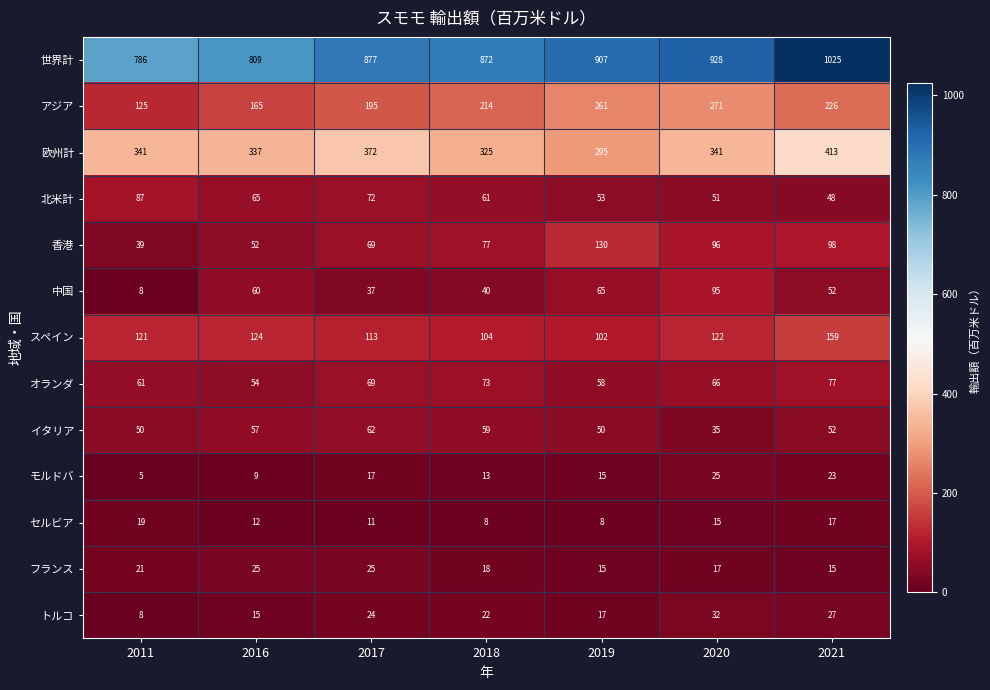

Between 2011 and 2018, which series saw the biggest shift?

アジア